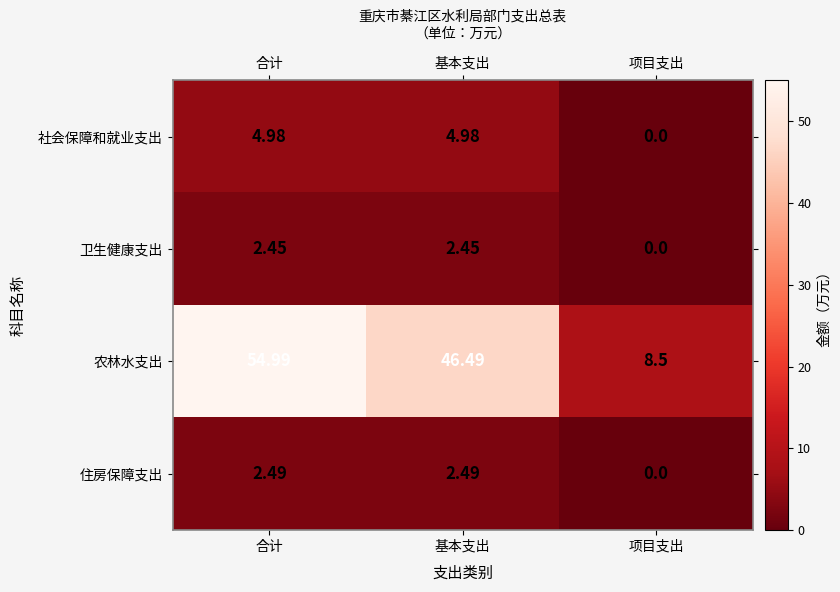

Where is 住房保障支出 nearest to the value 1?

项目支出